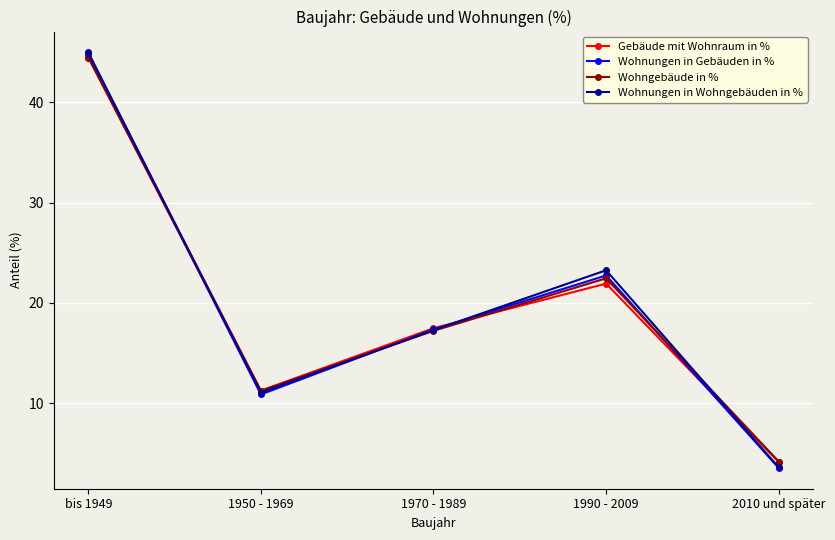

Which series changed the most between 1990 - 2009 and 2010 und später?

Wohnungen in Wohngebäuden in %